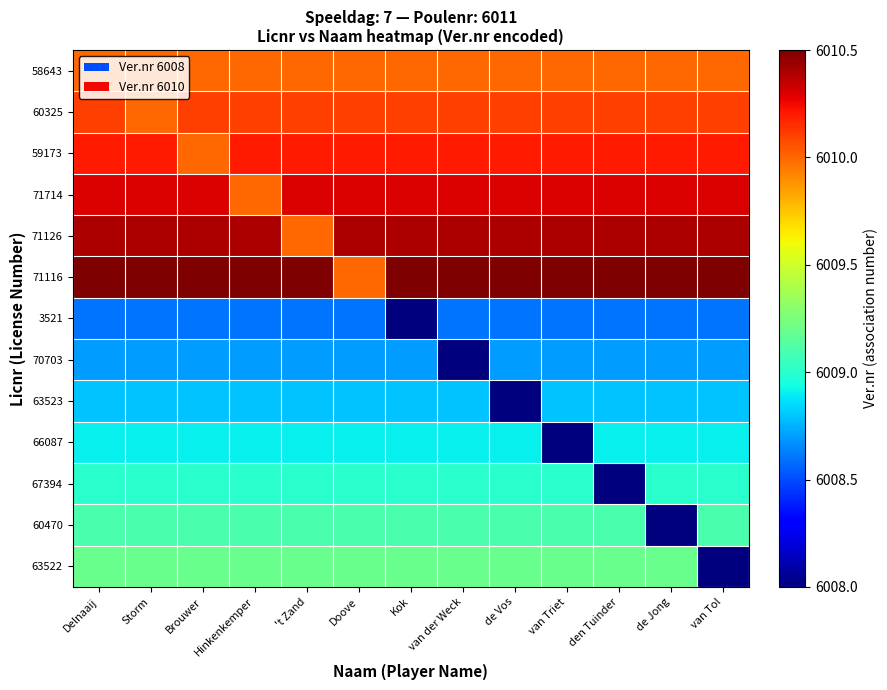

Which category has the lowest value across all series?

Kok